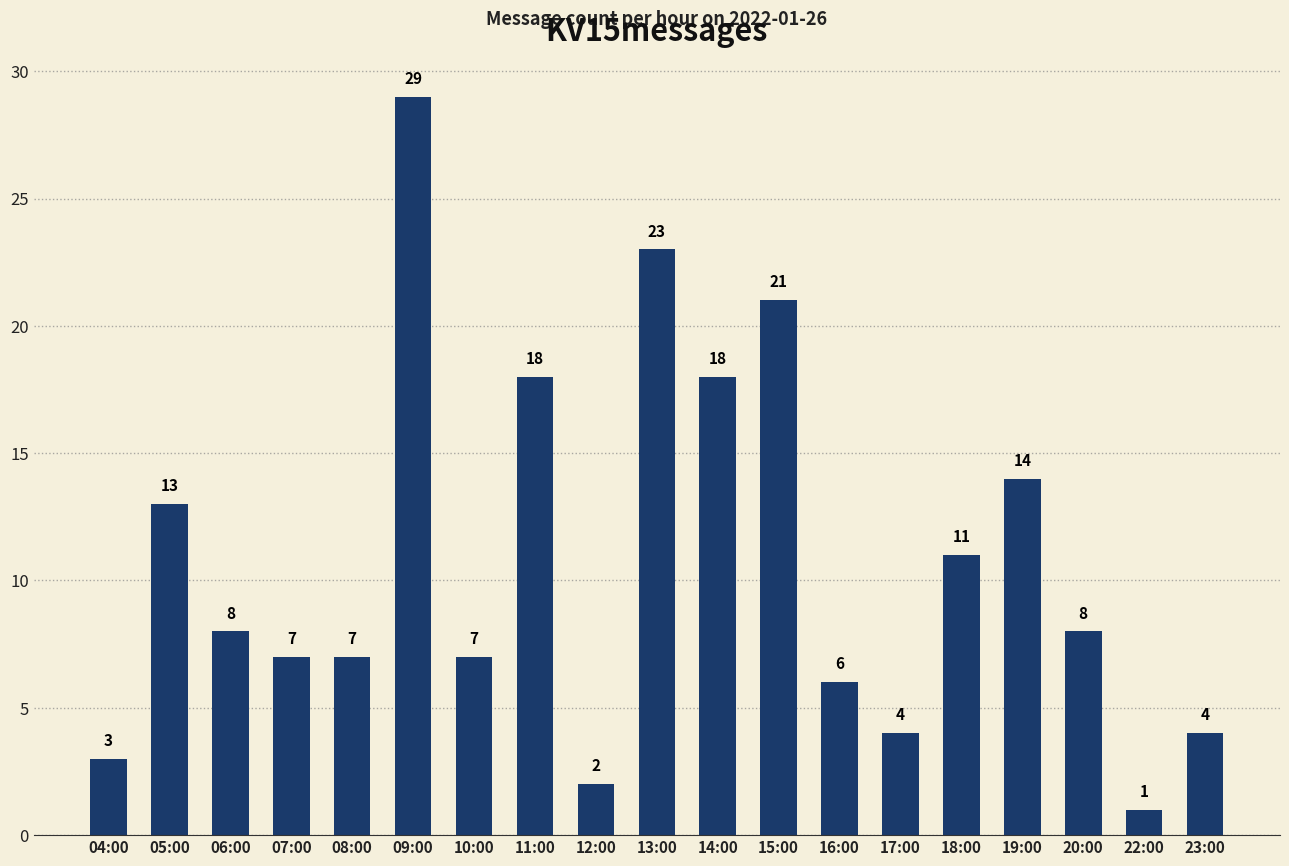

What is the label of the 1st bar from the right?

23:00